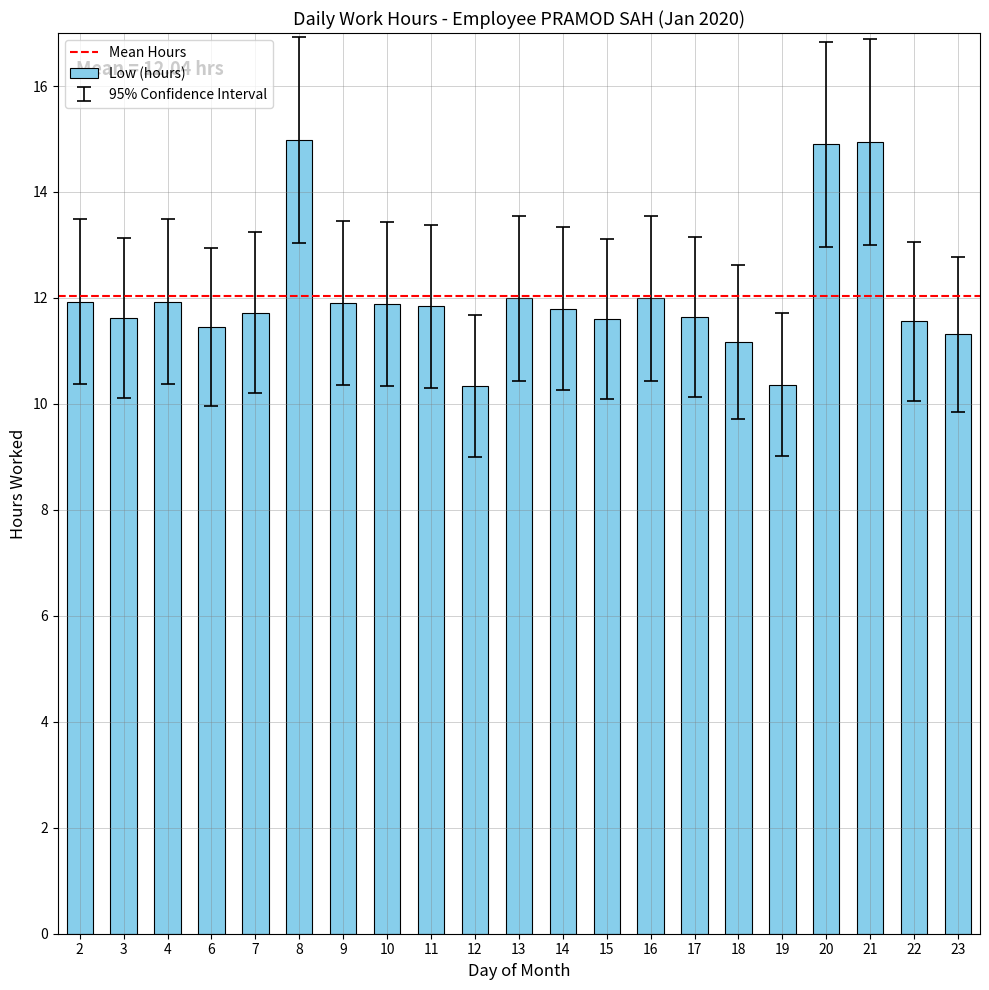

Is it true that the value at 16 is 2.7?

False